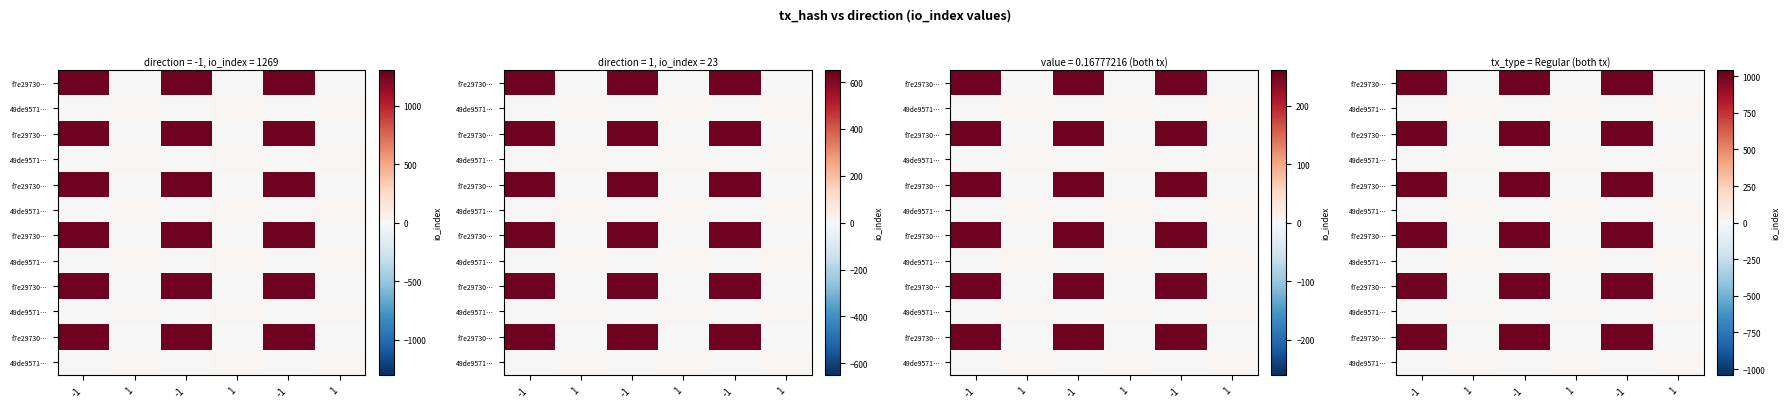

At how many categories does at least one series exceed 946?

3